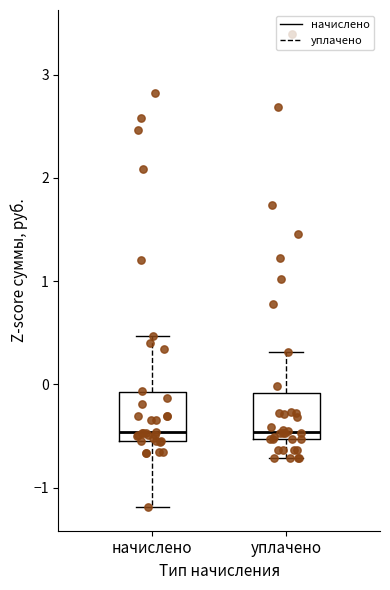

Where is the lower edge of the box for начислено on the y-axis? The values are not printed on the chart, so give them approximately, as read against the axis.

-0.5